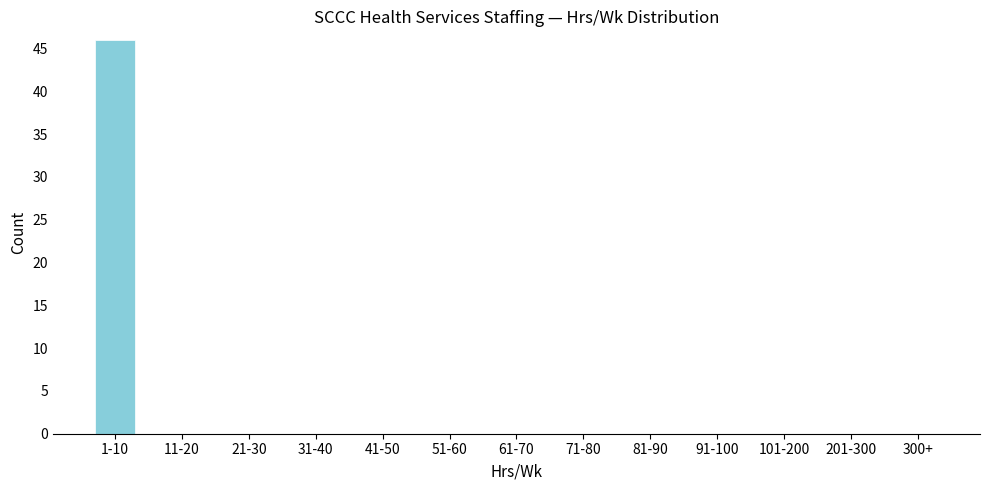

Reading right to left, what are all the values shown in this chart?

300+=0	201-300=0	101-200=0	91-100=0	81-90=0	71-80=0	61-70=0	51-60=0	41-50=0	31-40=0	21-30=0	11-20=0	1-10=46